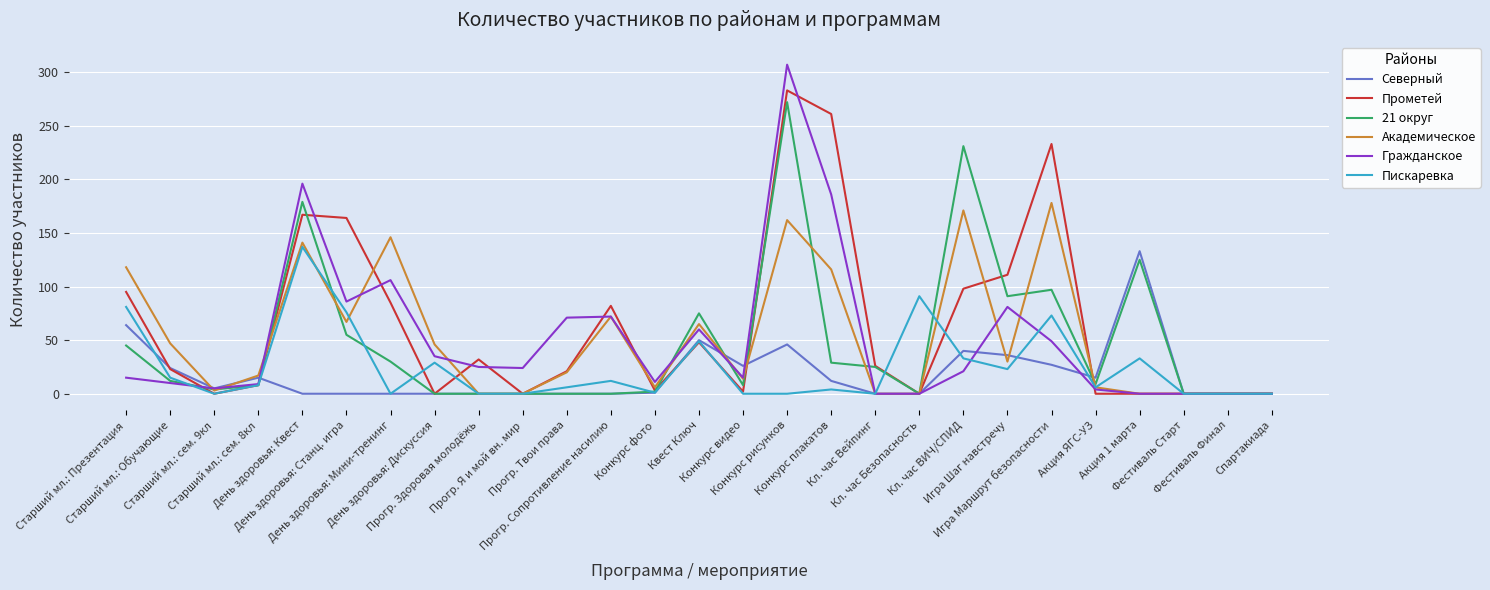

Where does the Академическое series first go above 20?

Старший мл.: Презентация